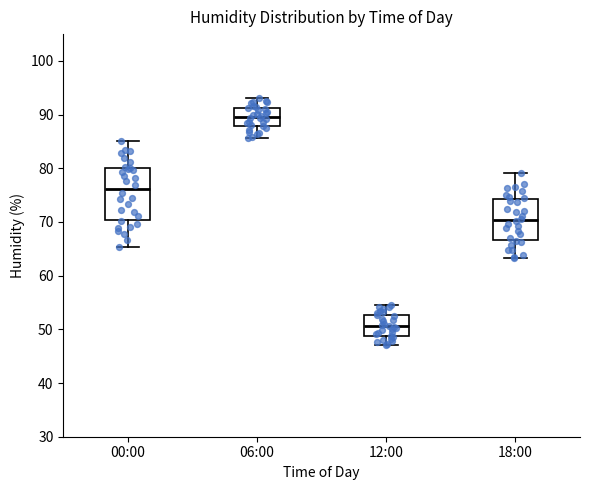

Reading left to right, read every box against the y-axis: the position of its median line, the range the box covers, and the ends of its whiskers. The values are not printed on the chart, so give them approximately, as read against the axis.

00:00: median 76, box 70 to 80, whiskers 65 to 85
06:00: median 90, box 88 to 91, whiskers 86 to 93
12:00: median 51, box 49 to 53, whiskers 47 to 55
18:00: median 70, box 67 to 74, whiskers 63 to 79